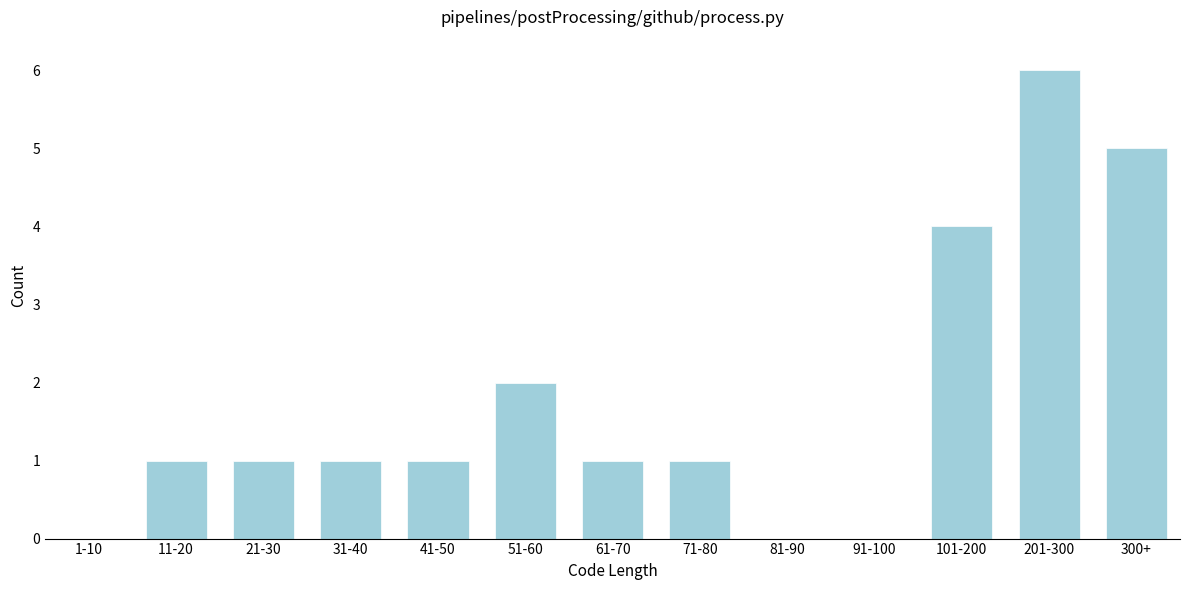

Reading left to right, extract all data points from this chart.

1-10=0	11-20=1	21-30=1	31-40=1	41-50=1	51-60=2	61-70=1	71-80=1	81-90=0	91-100=0	101-200=4	201-300=6	300+=5